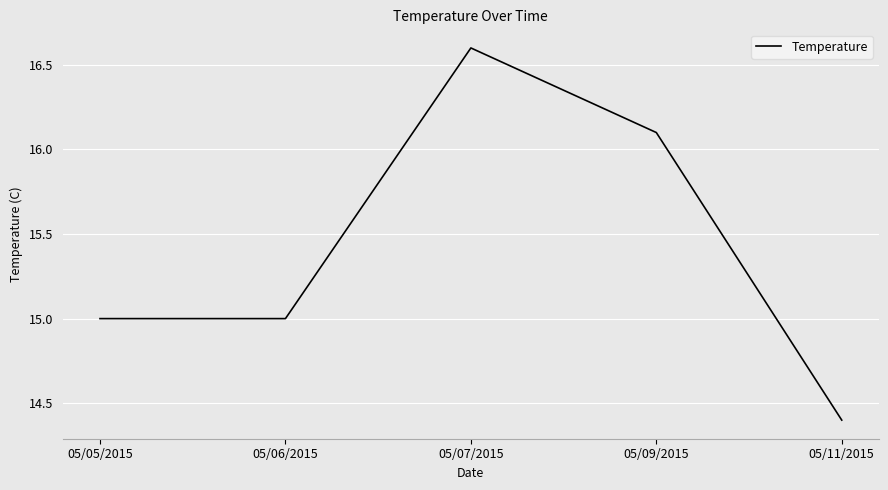

Between 05/11/2015 and 05/07/2015, which is larger?

05/07/2015